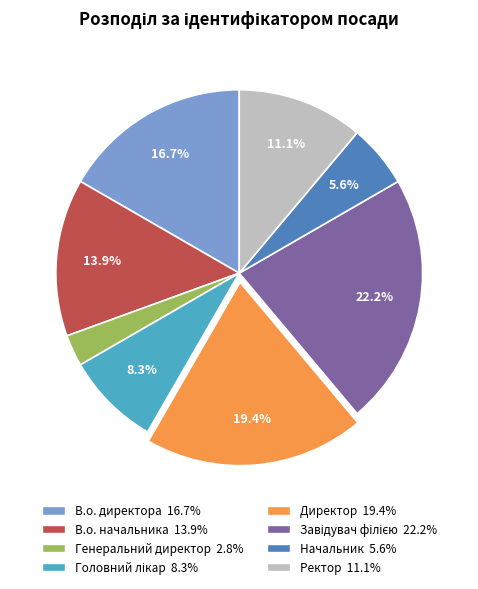

What is the smallest slice in the pie chart?

Генеральний директор